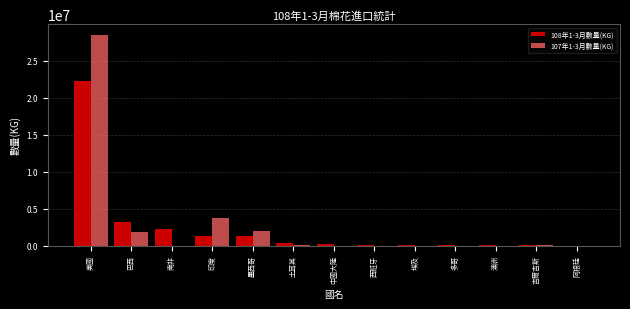

Is it true that 107年1-3月數量(KG) equals 0 at 西班牙?

True